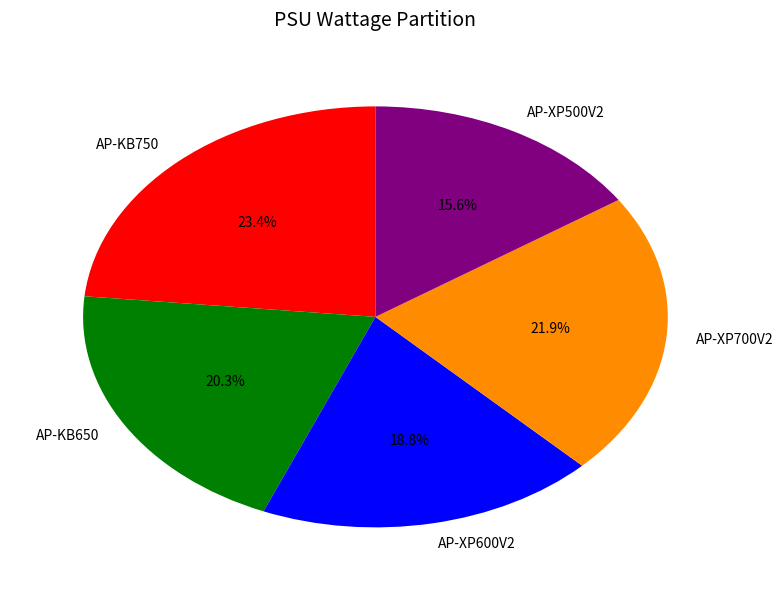

Is it true that AP-KB650 is 20% of the pie?

True